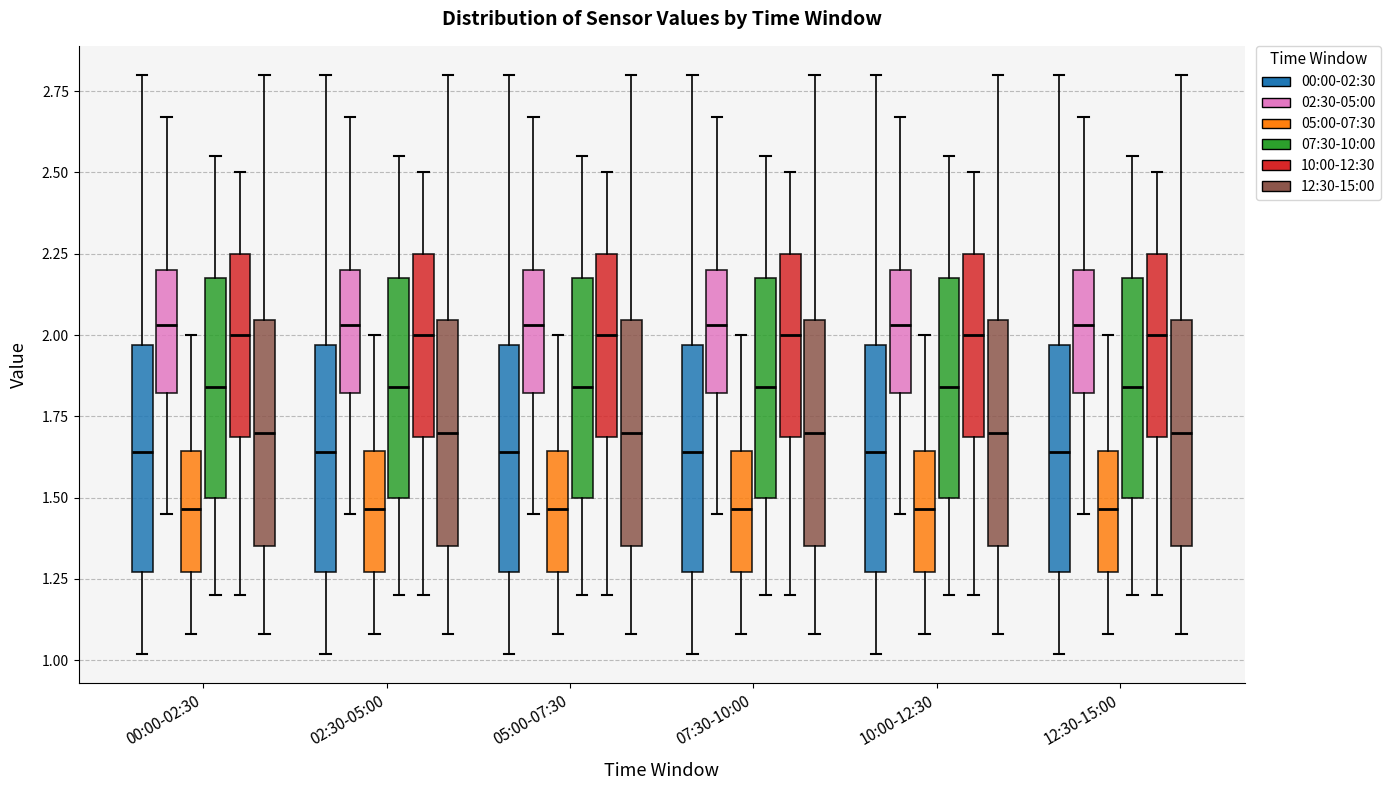

Where does the median line of the box for 00:00-02:30 (12:30-15:00) sit on the y-axis? The values are not printed on the chart, so give them approximately, as read against the axis.

1.70